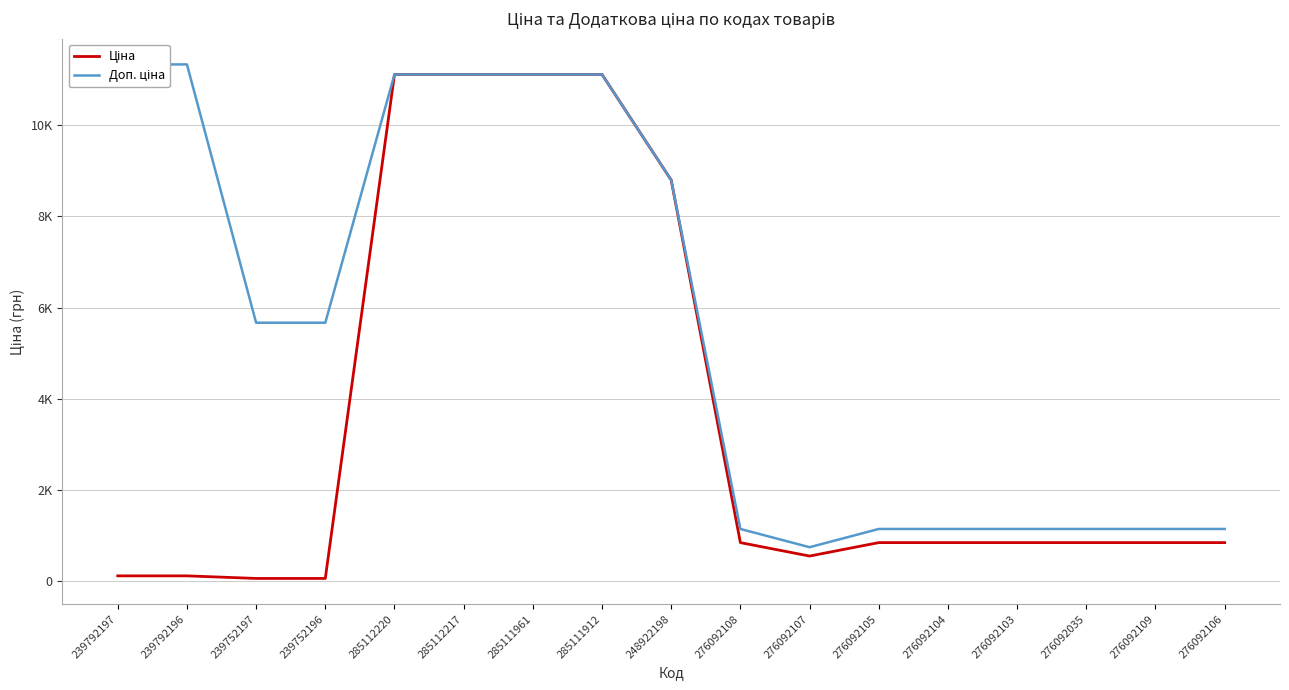

List the series in order of their overall mean, highest first.

Доп. ціна, Ціна